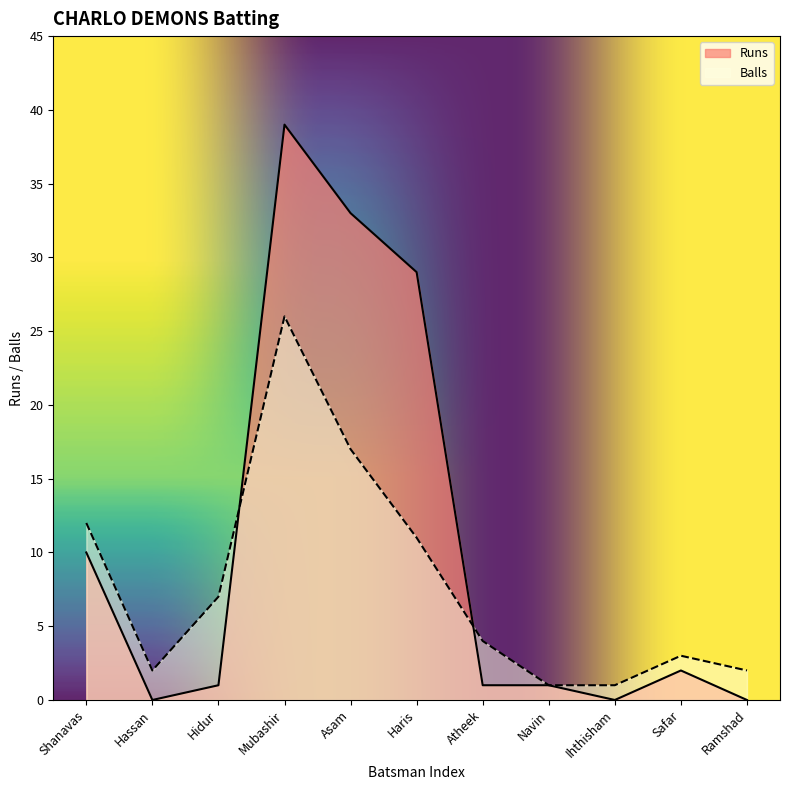

What is the label of the 3rd point from the left?

Hidur